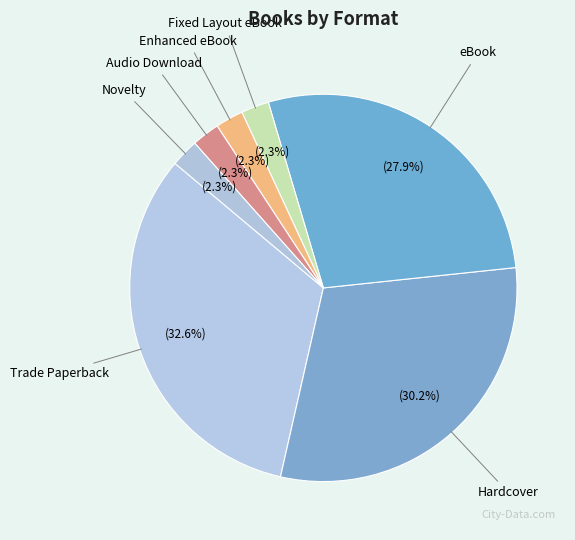

How many segments does this pie chart have?

7